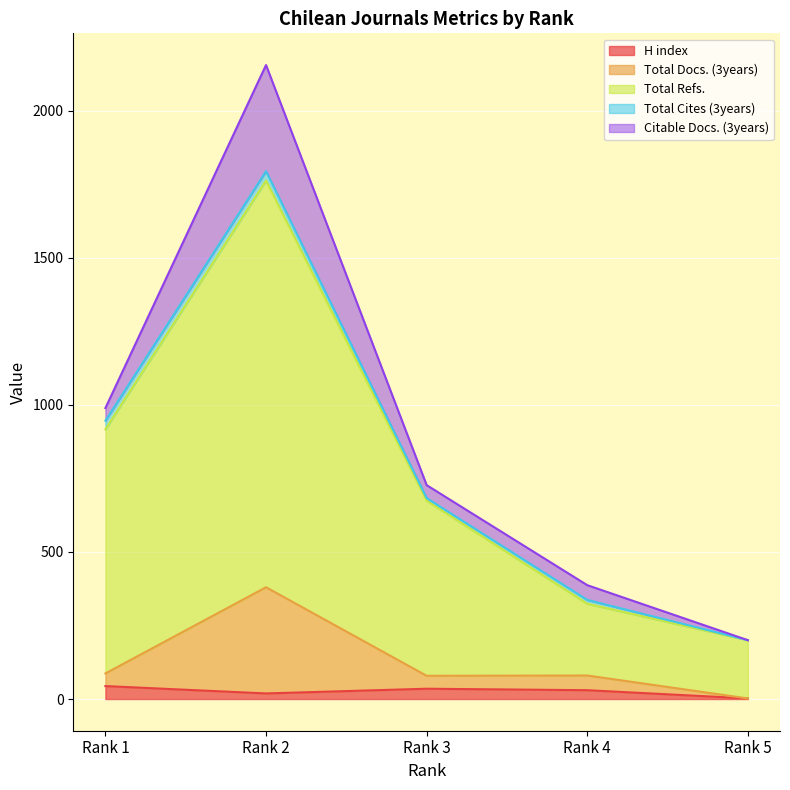

What is the total value across all series at Rank 2?

2193